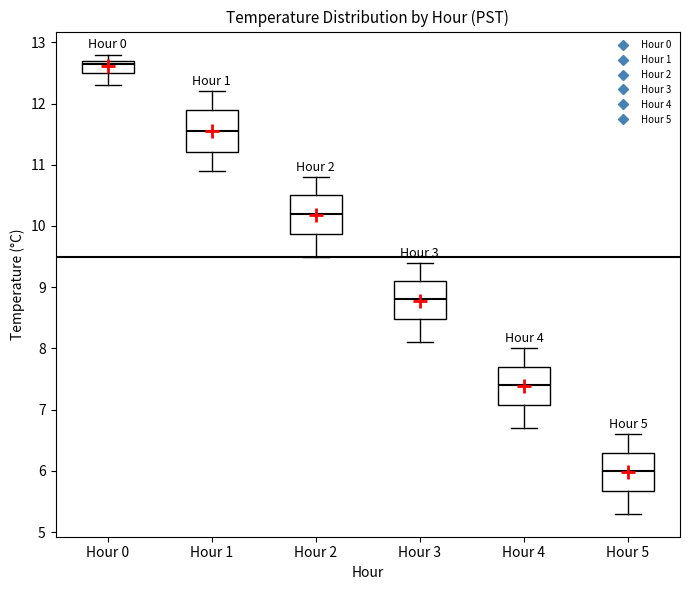

Which box's median line is the highest?

Hour 0